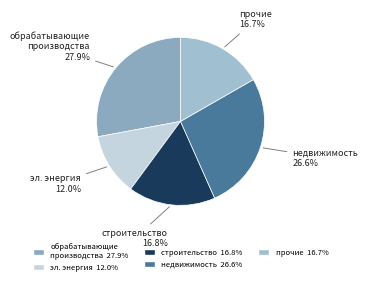

Which category has the smallest portion of the pie?

эл. энергия 12.0%